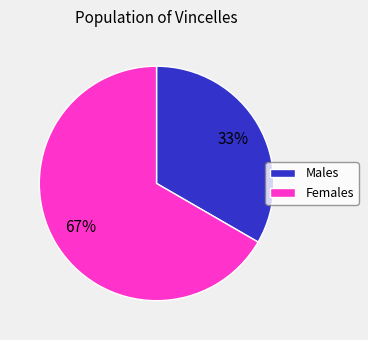

How many segments does this pie chart have?

2